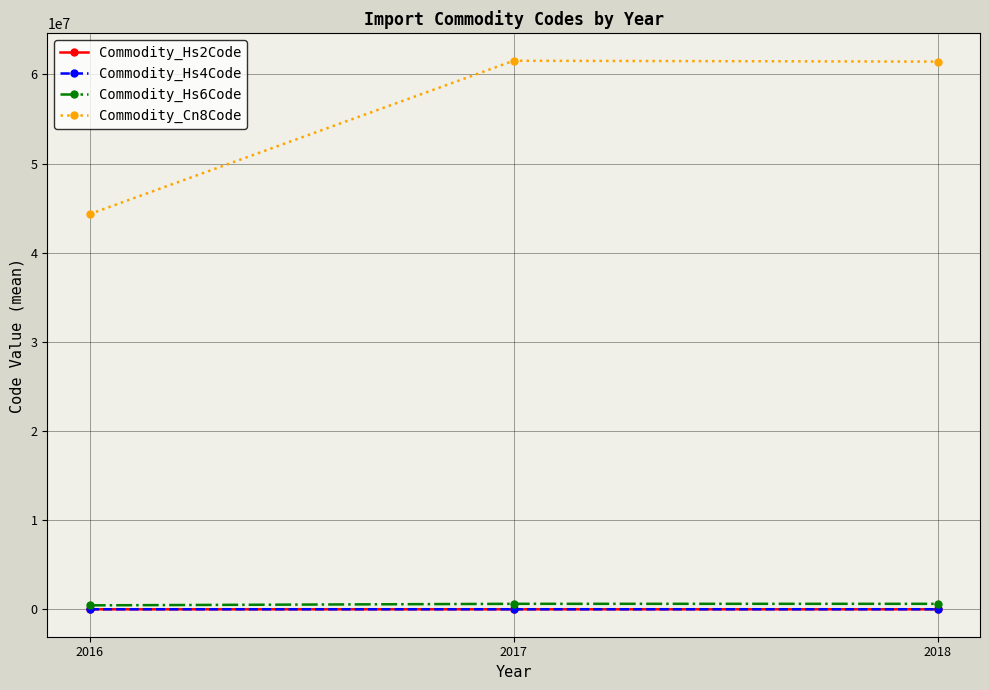

Which series has the largest total across all categories?

Commodity_Cn8Code